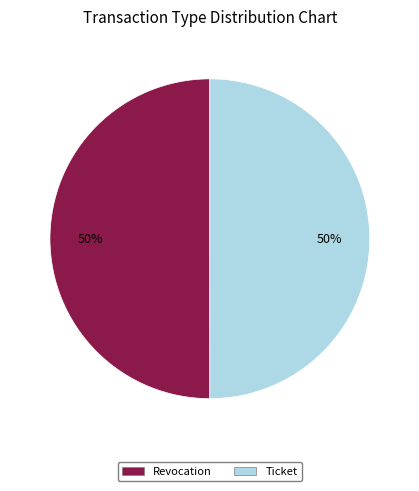

Approximately how many times larger is the value at Ticket compared to Revocation?

1.0